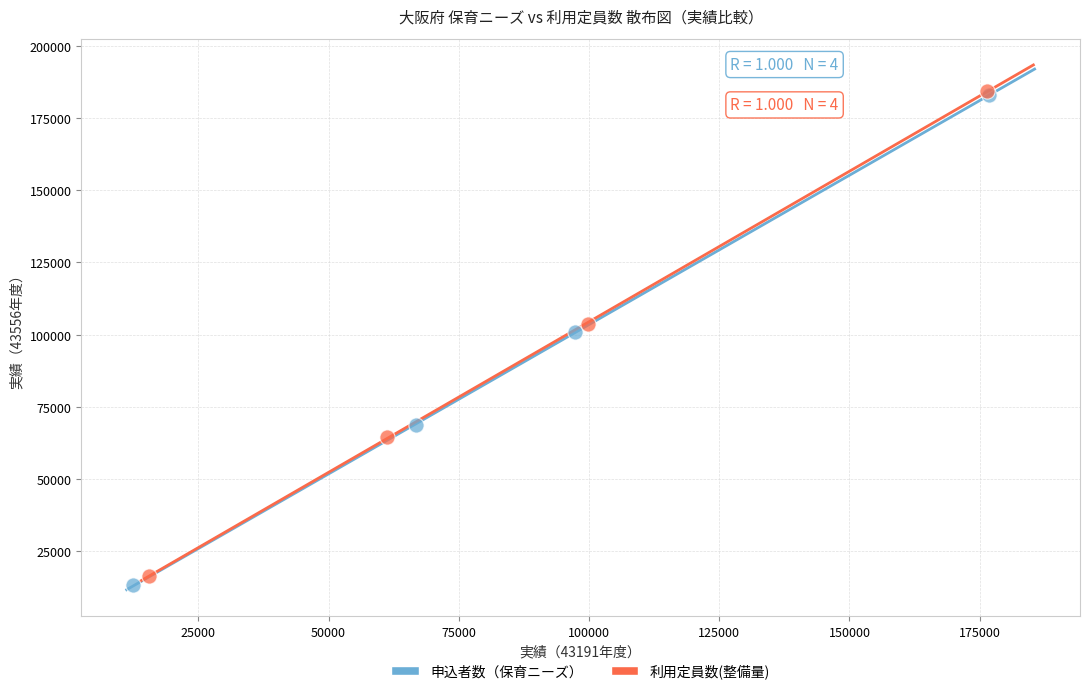

What are all the series names shown in the legend?

申込者数（保育ニーズ）, 利用定員数(整備量)